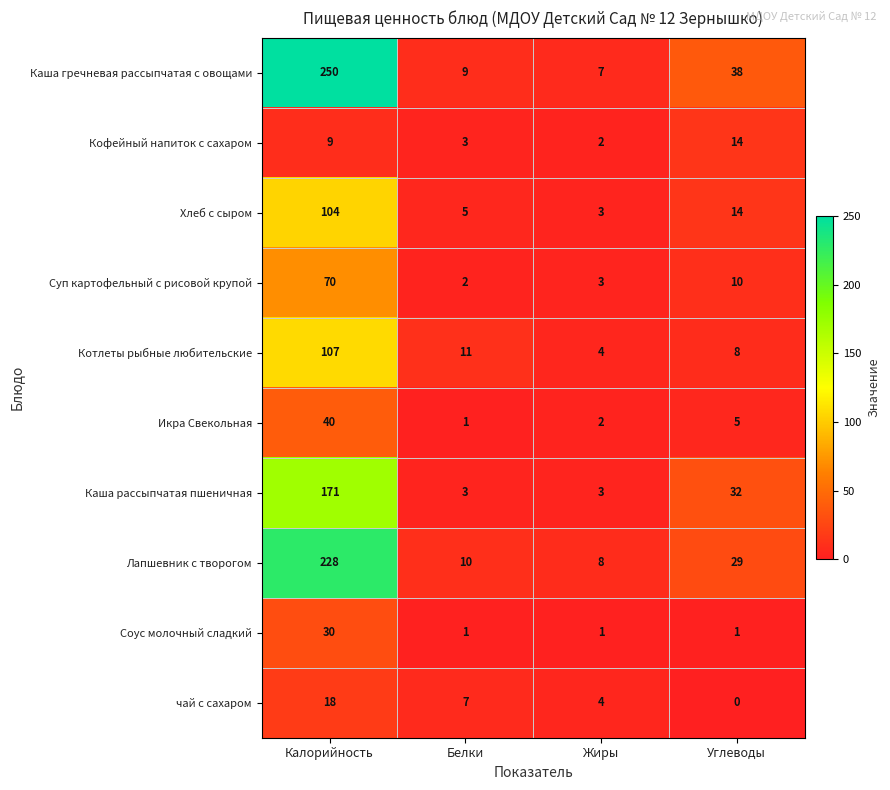

What is the maximum value for Суп картофельный с рисовой крупой?

70